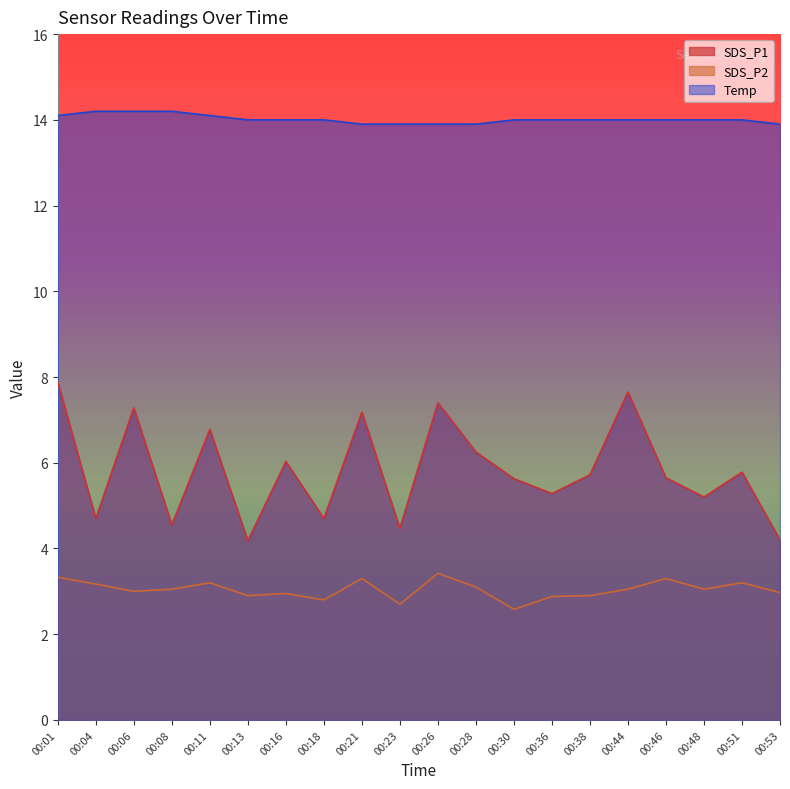

Is it true that SDS_P2 equals 3.2 at 00:11?

True